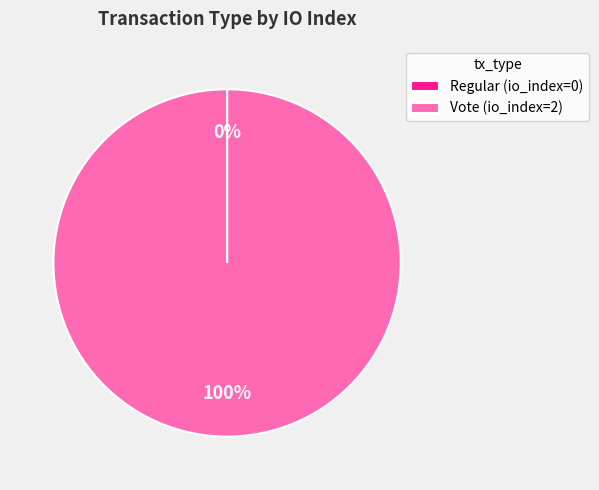

To the nearest percent, what is the difference between the largest and smallest slice percentages?

100%